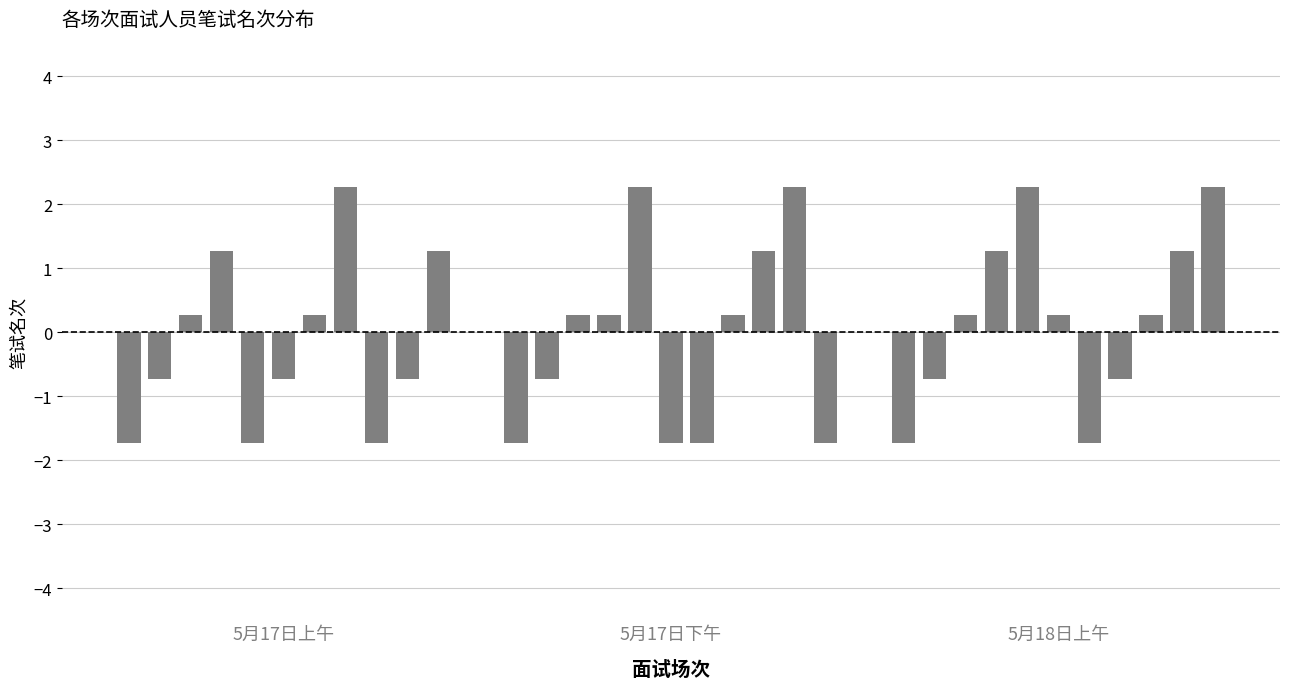

True or false: the data shows 1 at 251080503515.

False